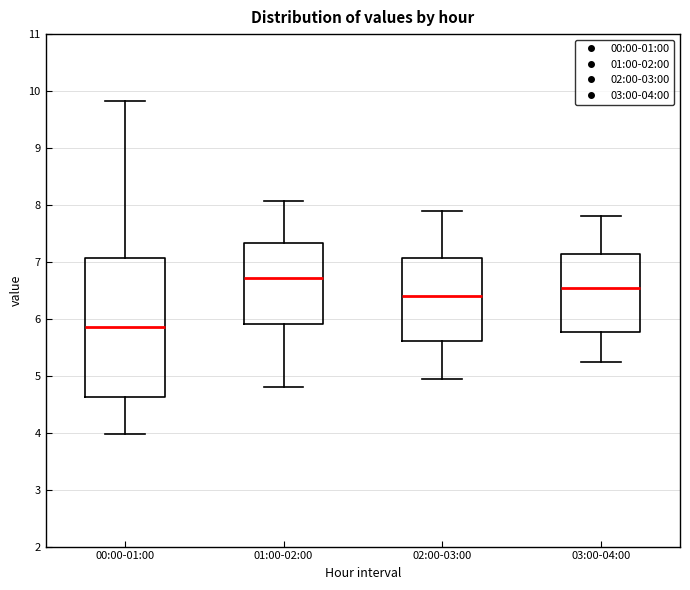

Comparing the boxes themselves (not the whiskers), which one is the tallest?

00:00-01:00